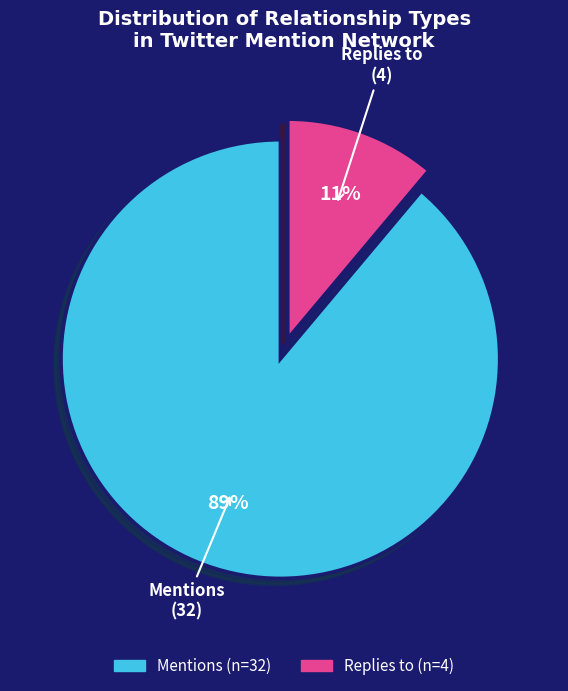

Is there a majority slice in this chart?

Yes